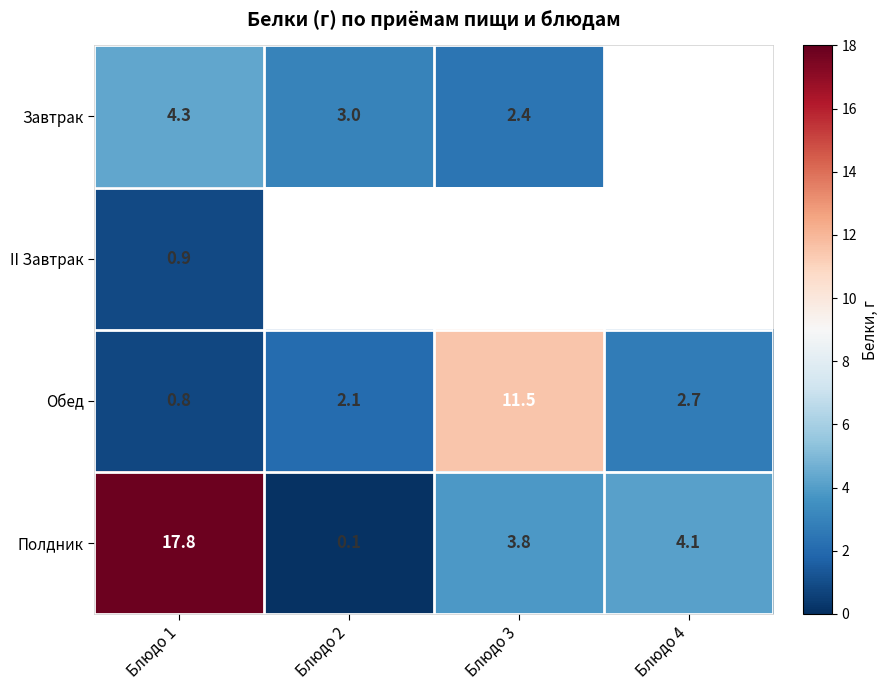

Which category has the highest value in the Обед series?

Блюдо 3